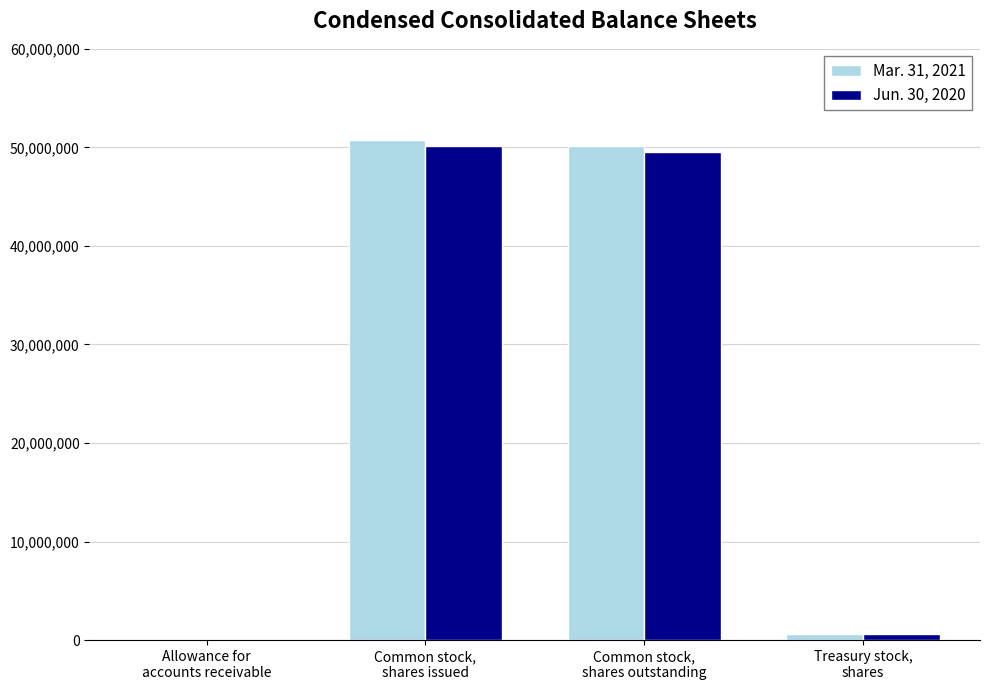

What is the maximum value shown in the chart?

50751454